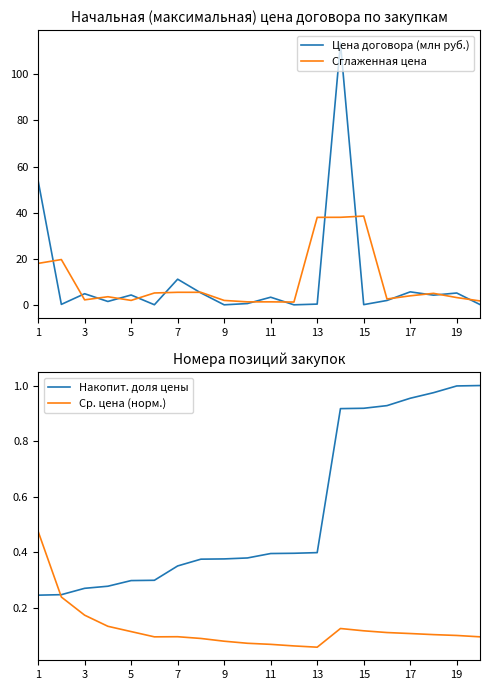

At which label is Накопит. доля цены closest to 0?

1